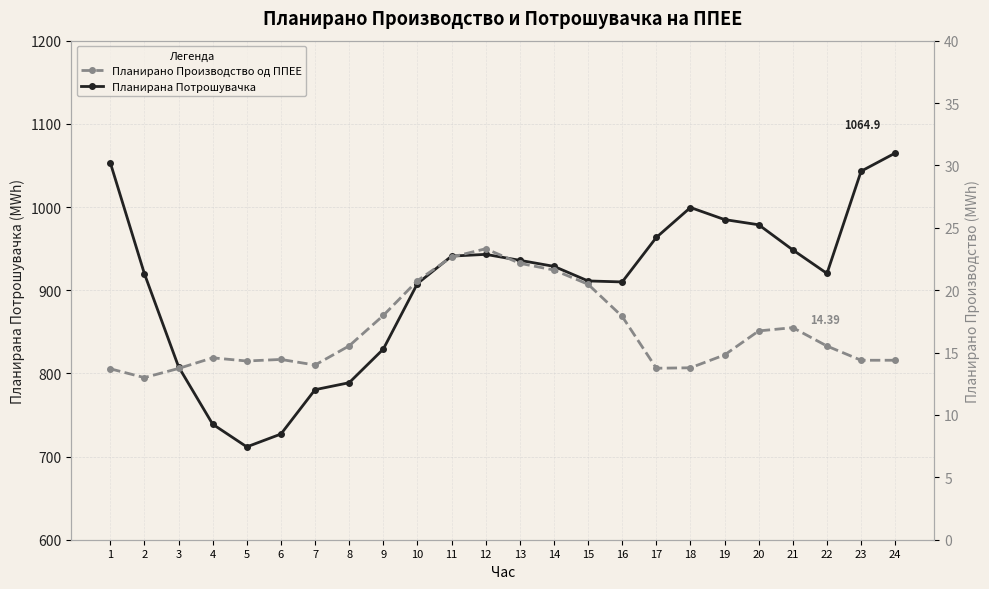

How many interior local peaks does the Планирано Производство од ППЕЕ series have?

4